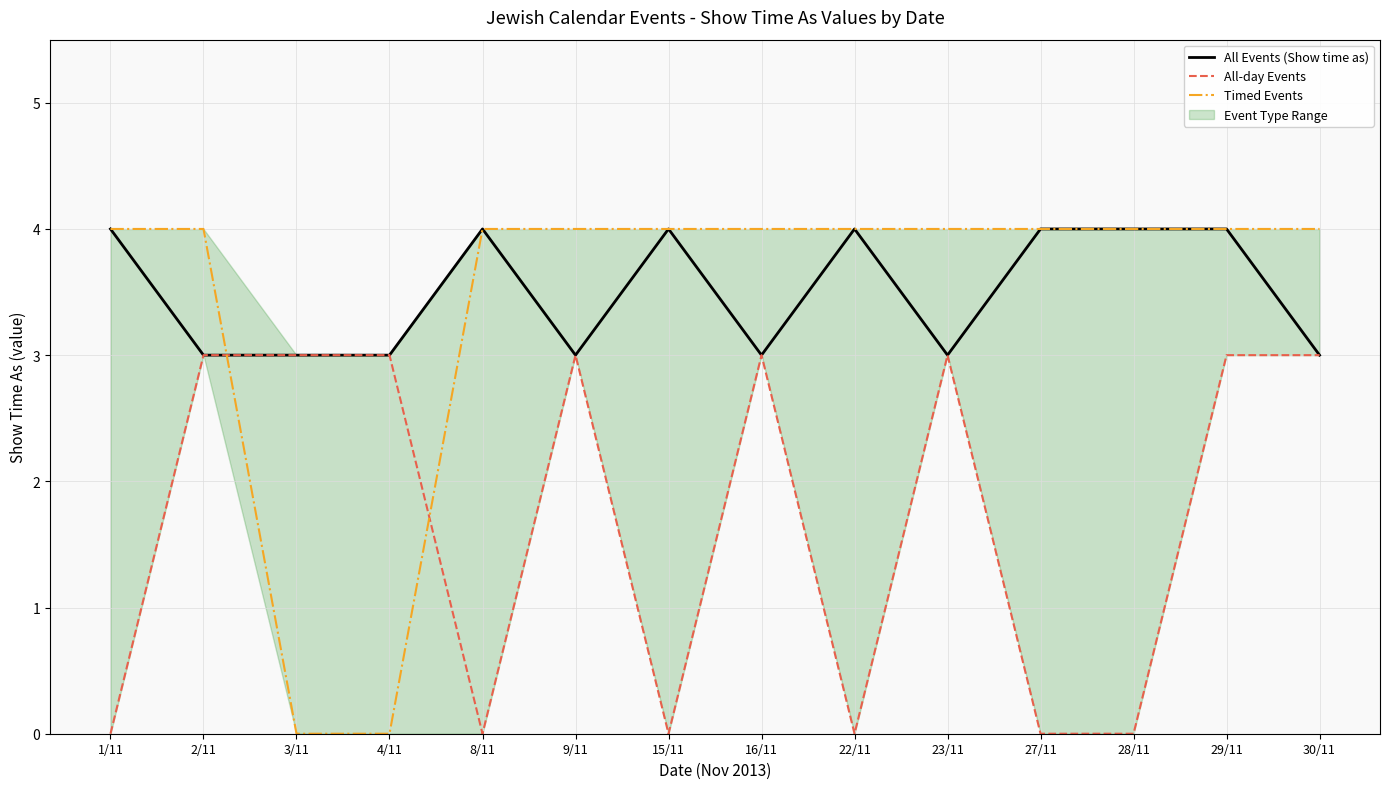

How many intersections are there between Timed Events and All-day Events?

2